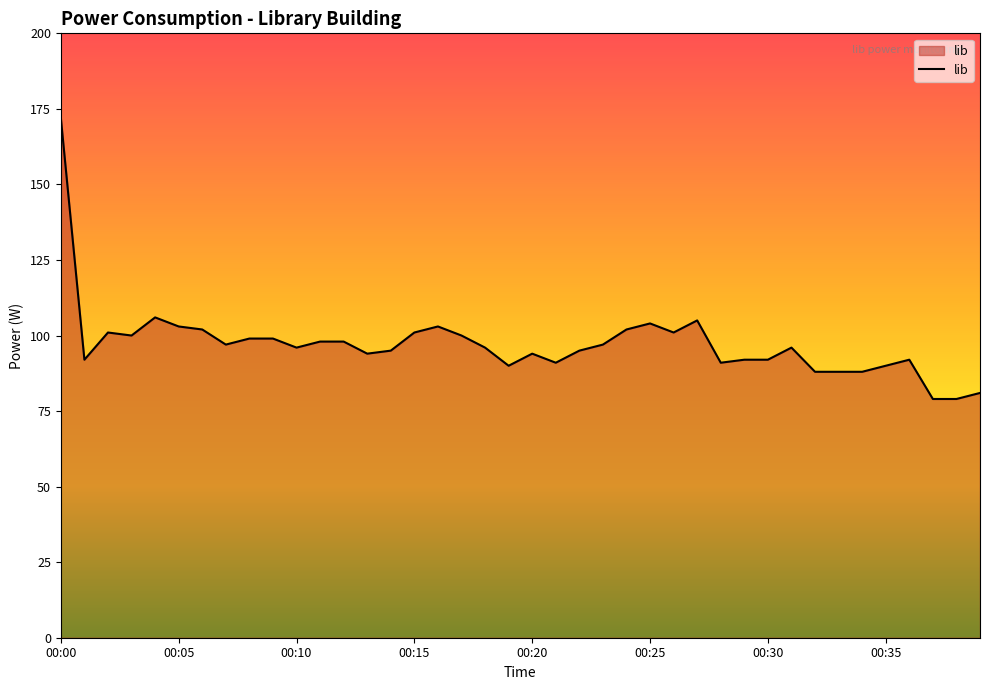

What is the smallest value displayed?

79